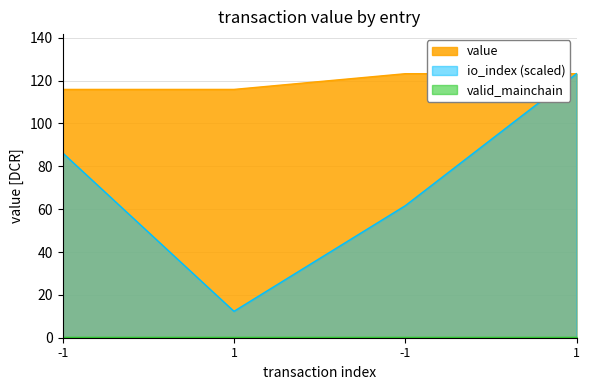

Which series has the largest range (max minus min)?

io_index (scaled)